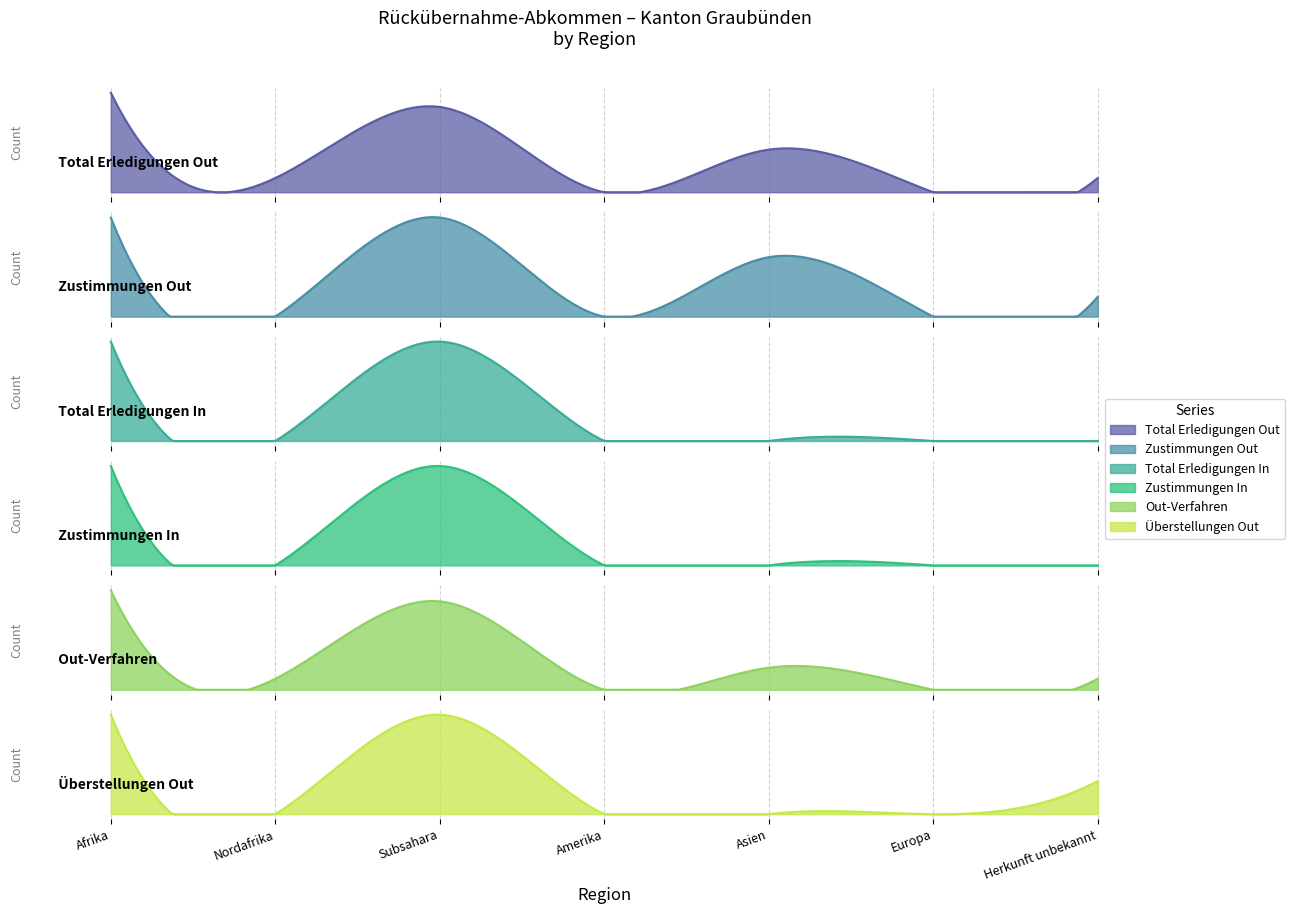

What is the difference between the highest and lowest values at Subsahara?

7